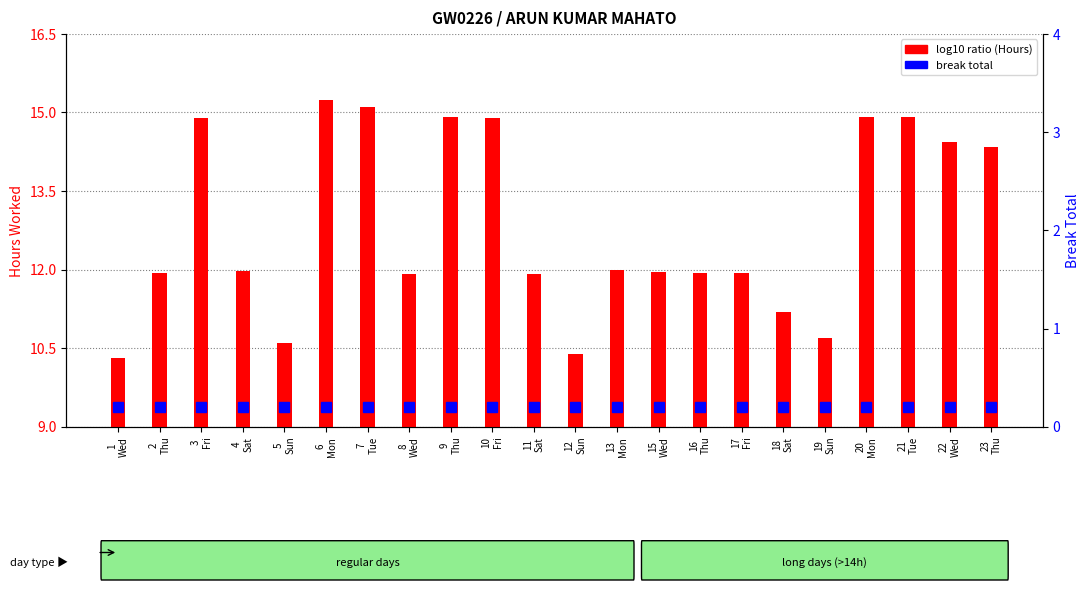

Does the chart contain stacked bars?

No